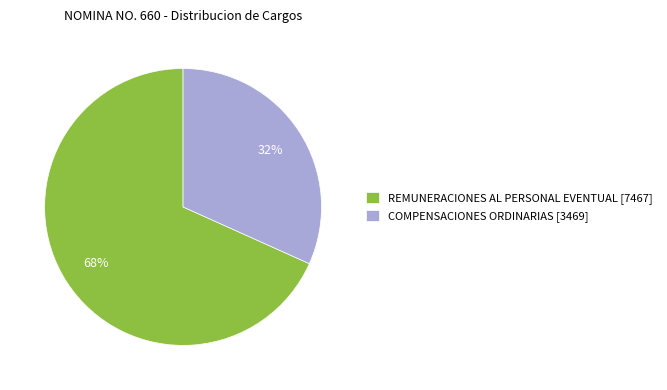

Which slice is the largest?

REMUNERACIONES AL PERSONAL EVENTUAL